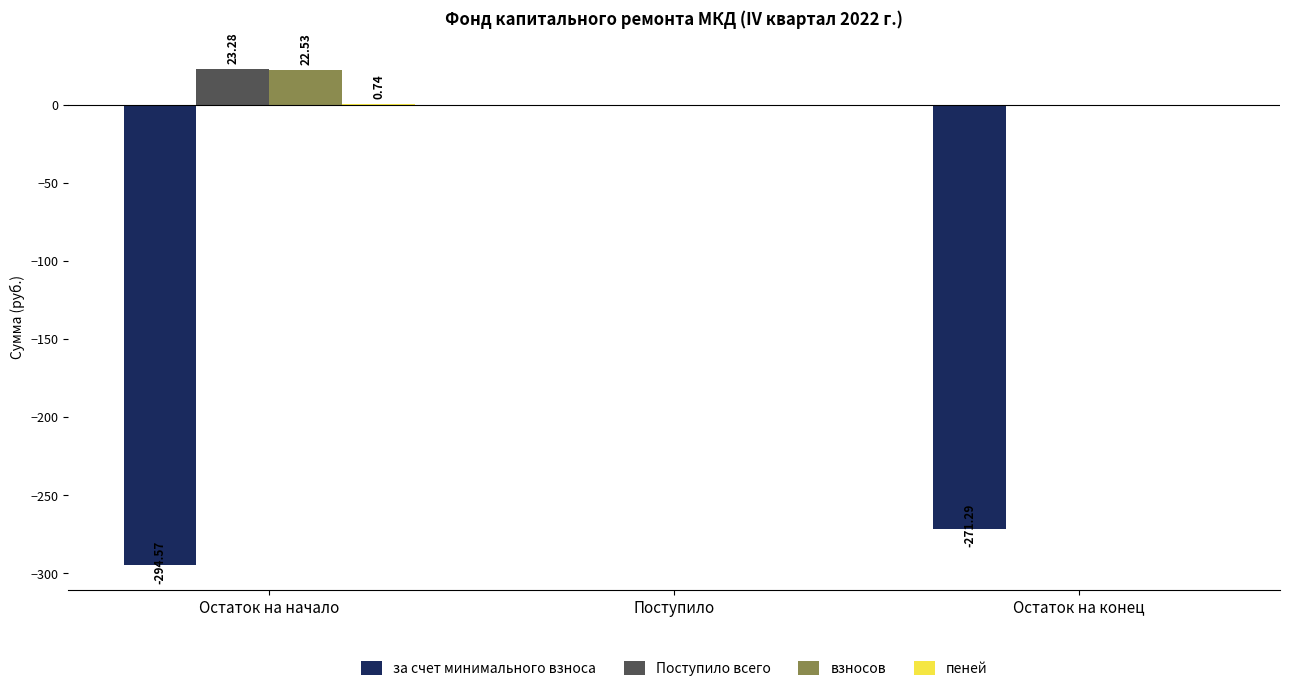

Which series changed the most between Остаток на начало and Поступило?

за счет минимального взноса